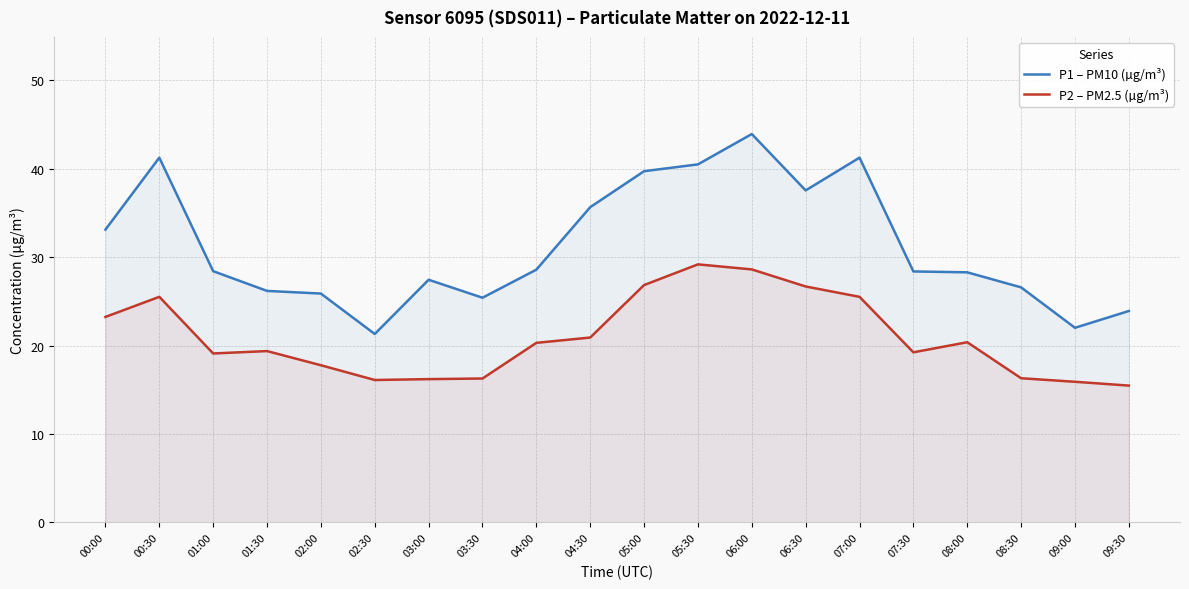

Which label corresponds to the largest value in the chart?

06:00